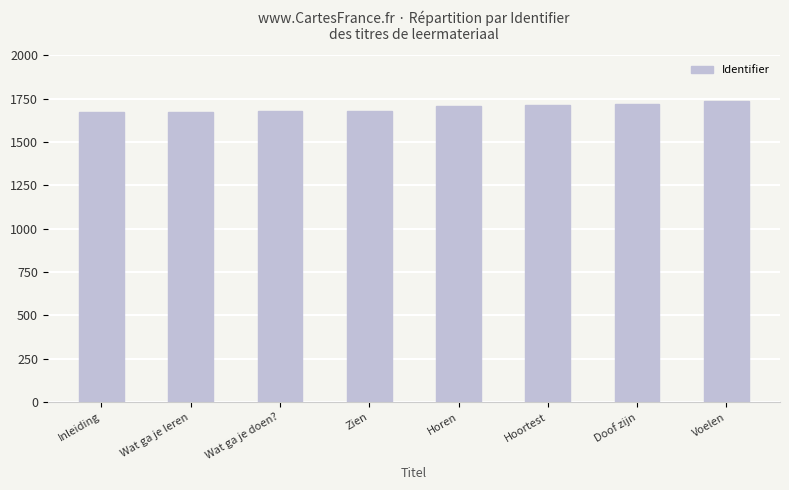

Does the chart contain stacked bars?

No